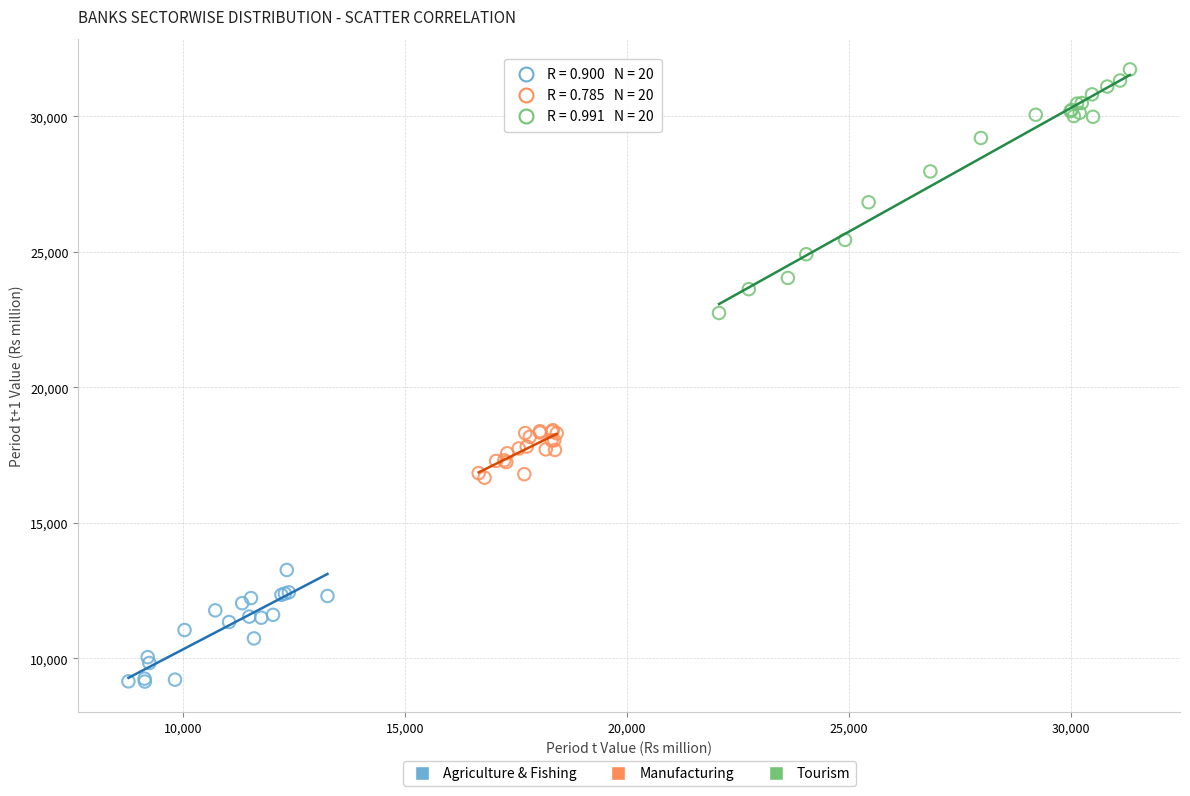

Which series contains the lowest Y value?

Agriculture & Fishing